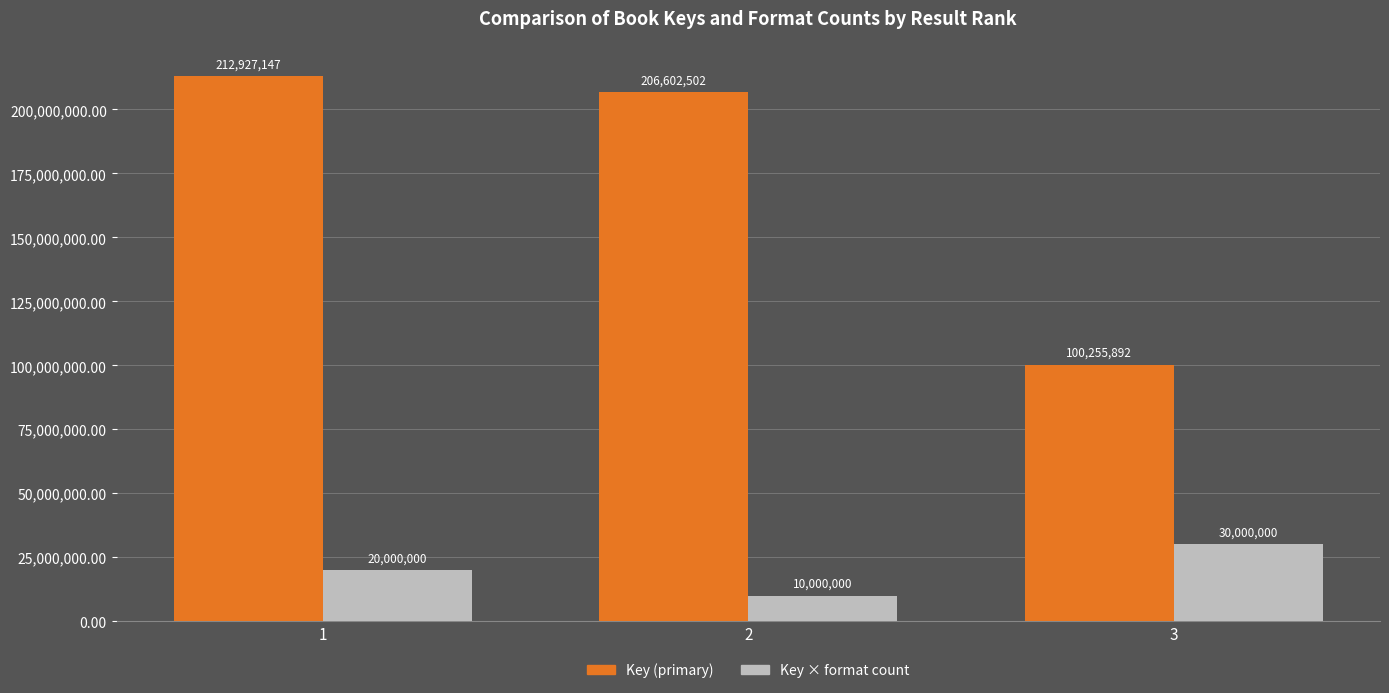

What is the difference between the Key × format count values at 3 and 1?

10000000